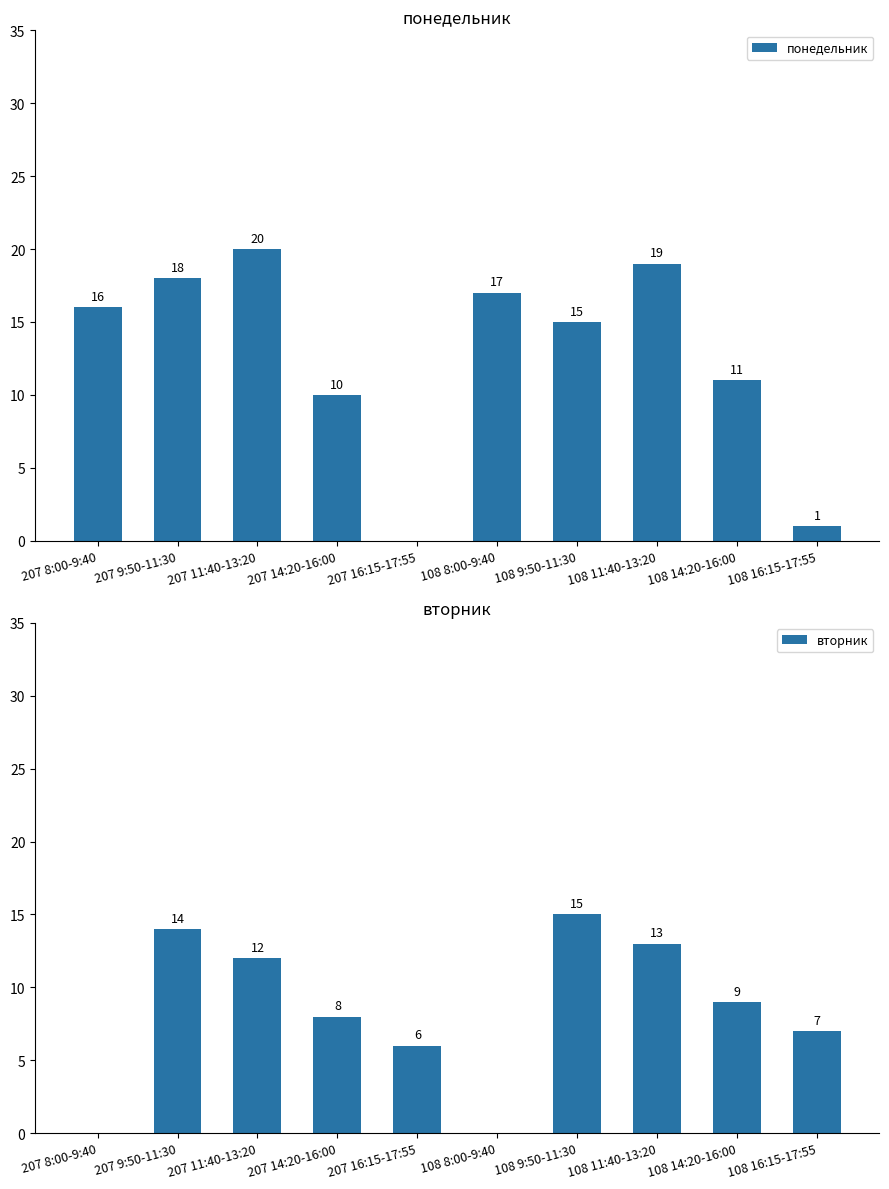

Is it true that понедельник equals 34 at 108 11:40-13:20?

False